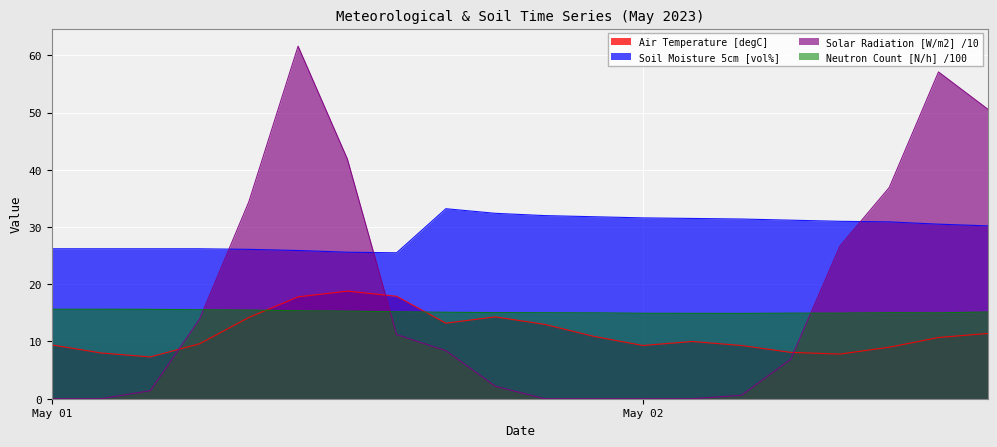

Which series has the largest range (max minus min)?

Solar Radiation [W/m2] /10